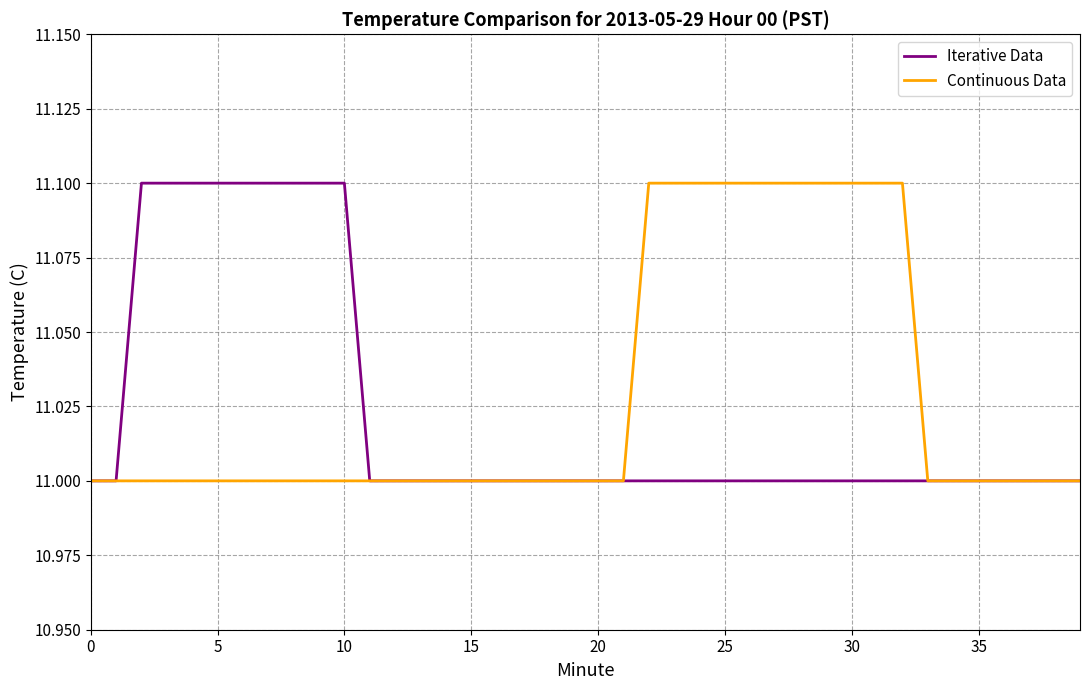

What is the maximum value shown in the chart?

11.1